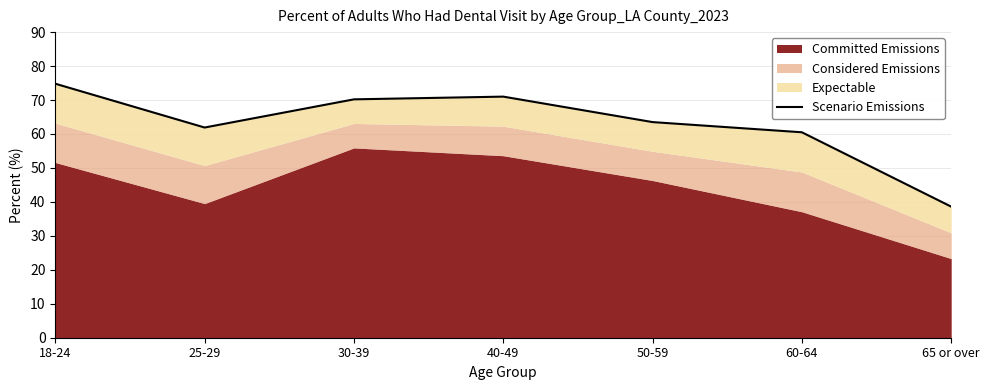

Rank the categories by value from highest to lowest.

18-24, 40-49, 30-39, 50-59, 25-29, 60-64, 65 or over